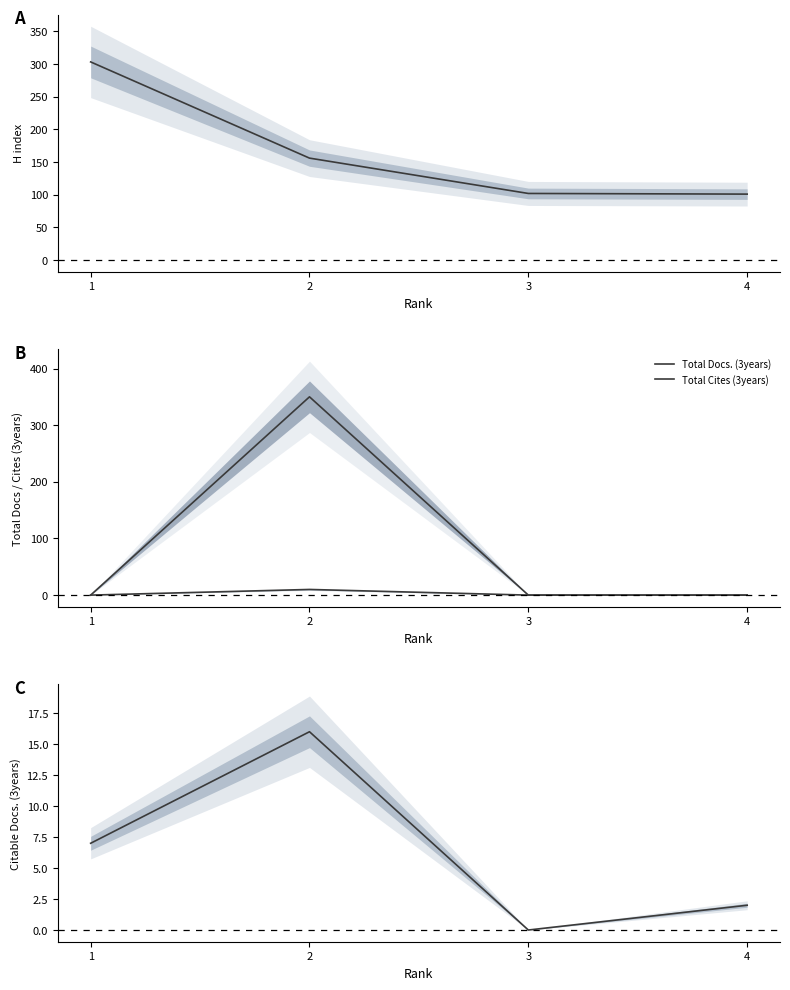

At 1, list the series in order from largest to smallest.

H index, Citable Docs. (3years), Total Docs. (3years), Total Cites (3years)